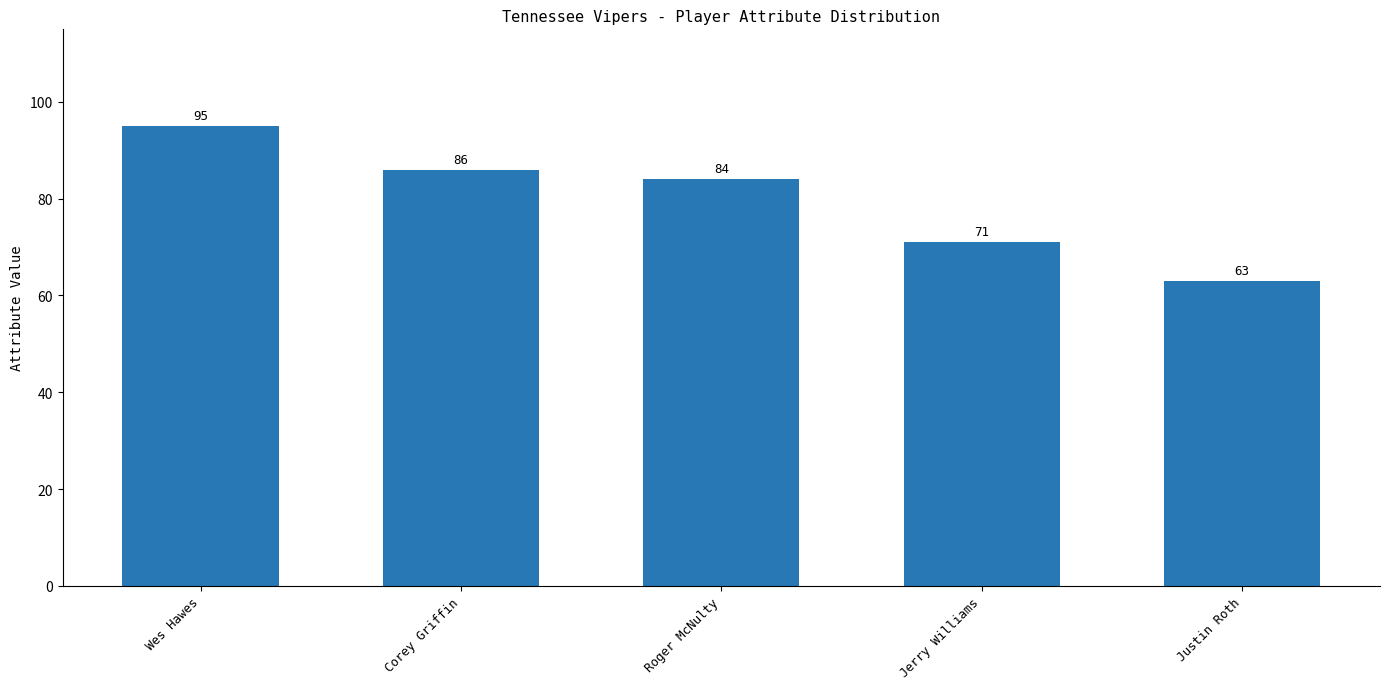

Between Wes Hawes and Roger McNulty, which is larger?

Wes Hawes